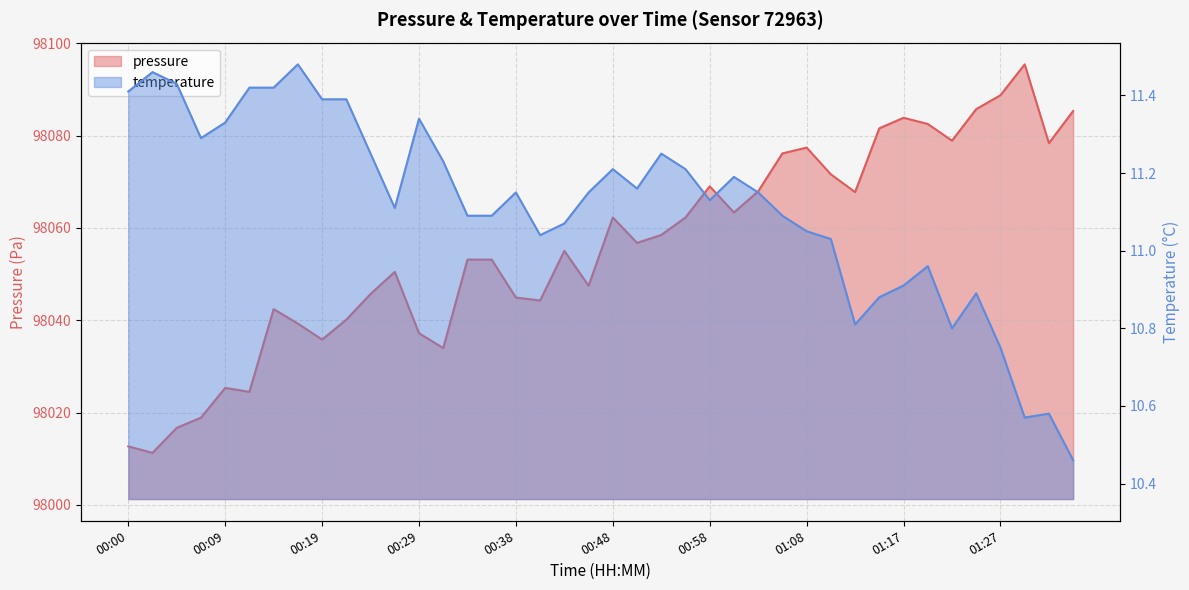

In temperature, how many points are higher than both neighbors (excluding endpoints)?

10